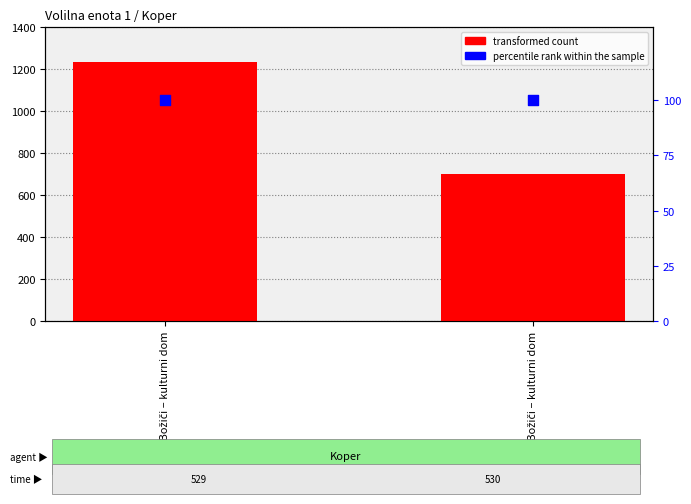

Is the value of percentile rank within the sample at 529 - Božiči – kulturni dom greater than the value of Število volilnih upravičencev at 529 - Božiči – kulturni dom?

No